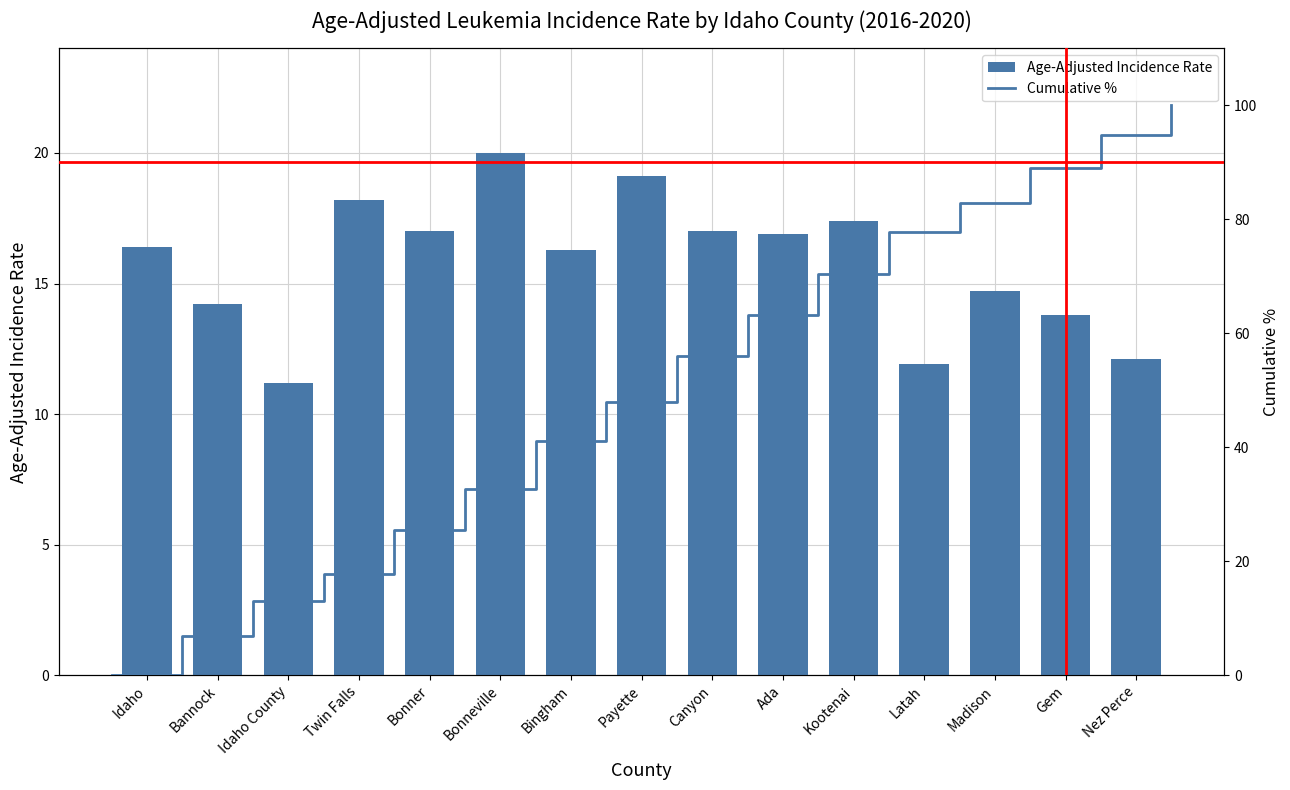

Reading left to right, transcribe all the data shown in this chart.

16.4	14.2	11.2	18.2	17.0	20.0	16.3	19.1	17.0	16.9	17.4	11.9	14.7	13.8	12.1